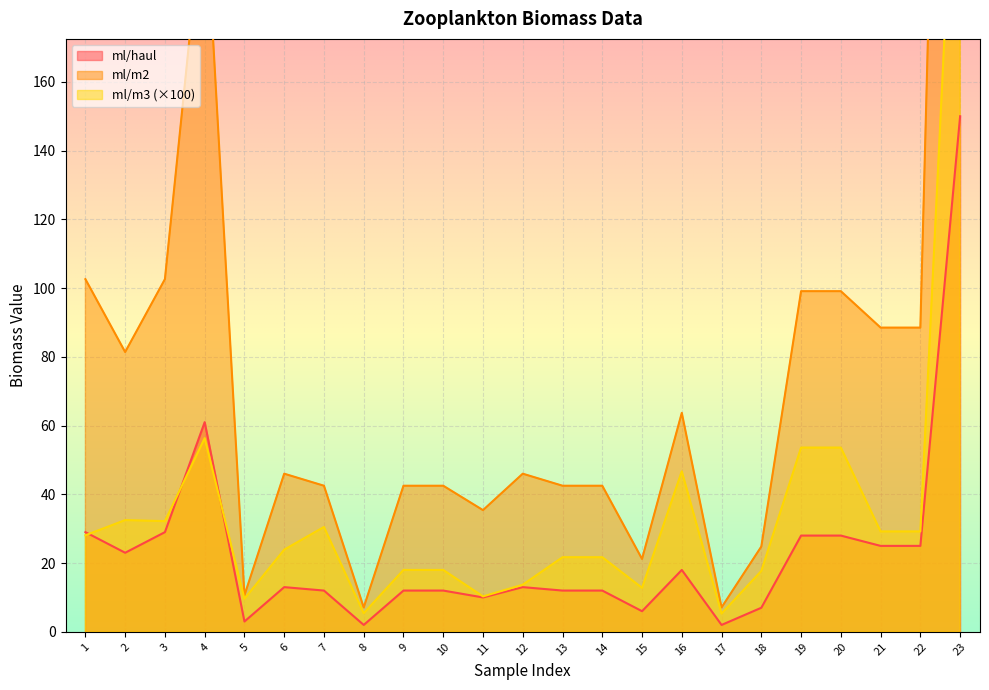

Rank the series by their maximum value, from highest to lowest.

ml/m2, ml/m3, ml/haul